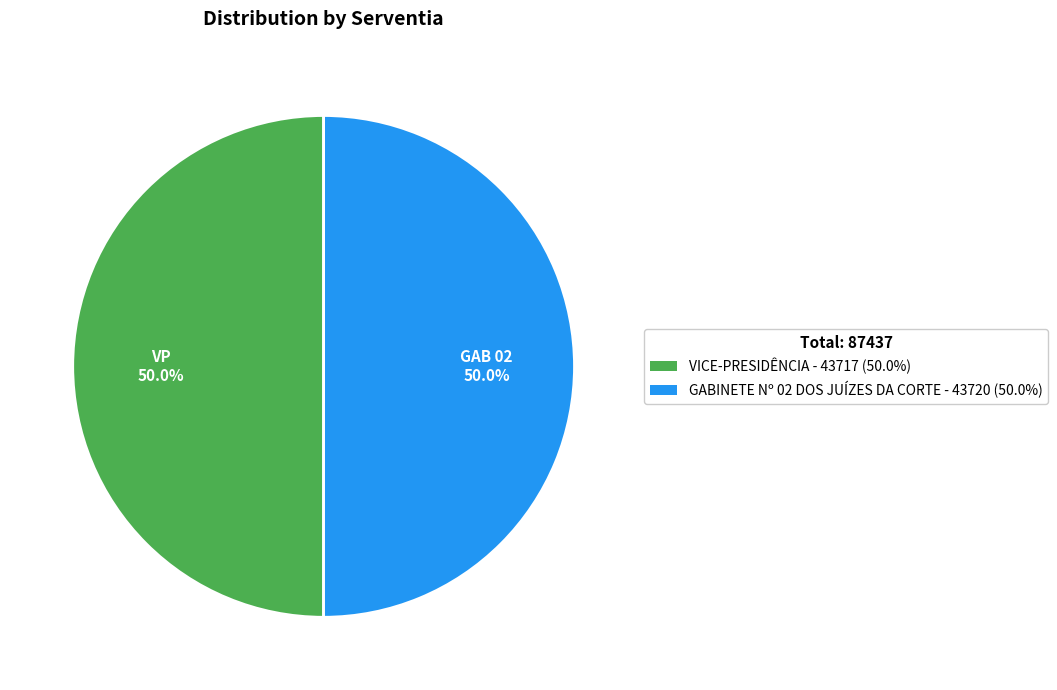

What portion of the pie excludes VICE-PRESIDÊNCIA?

50.0%